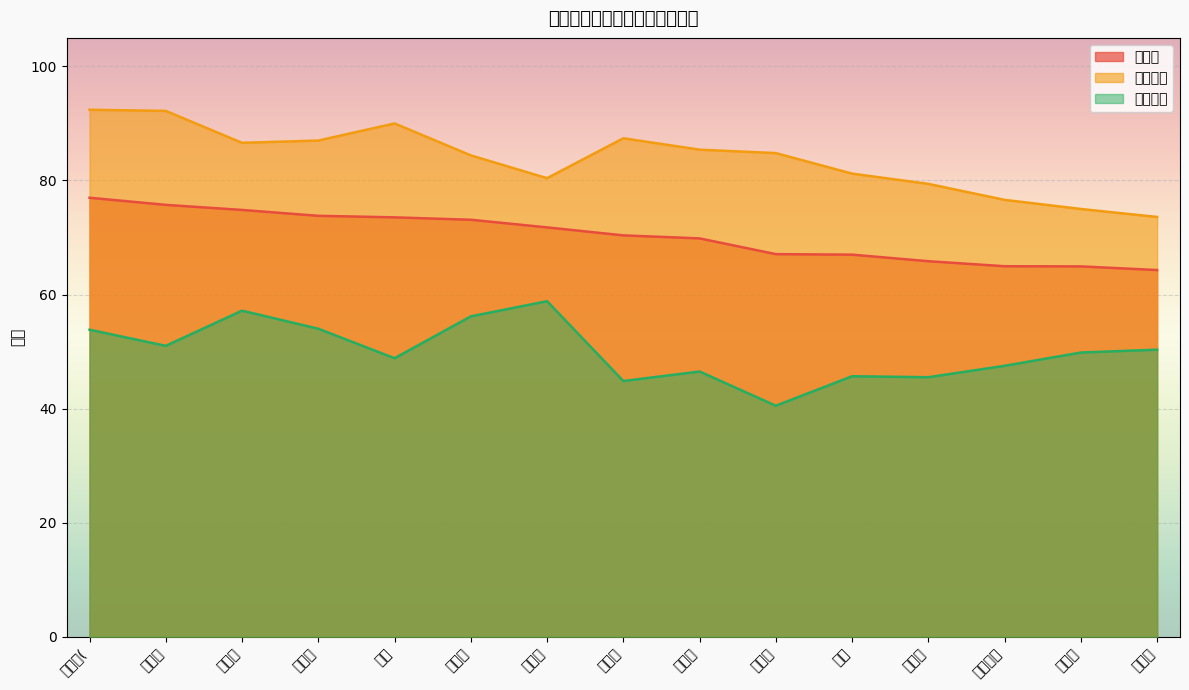

What is the average value of the 笔试成绩 series?

50.0